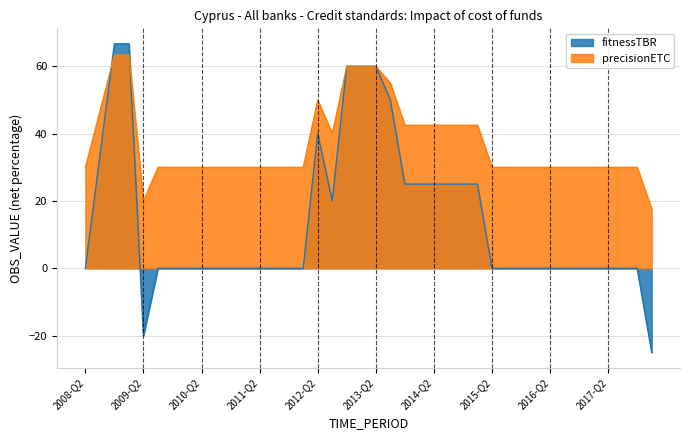

What is the total value across all series at 2015-Q2?

30.0